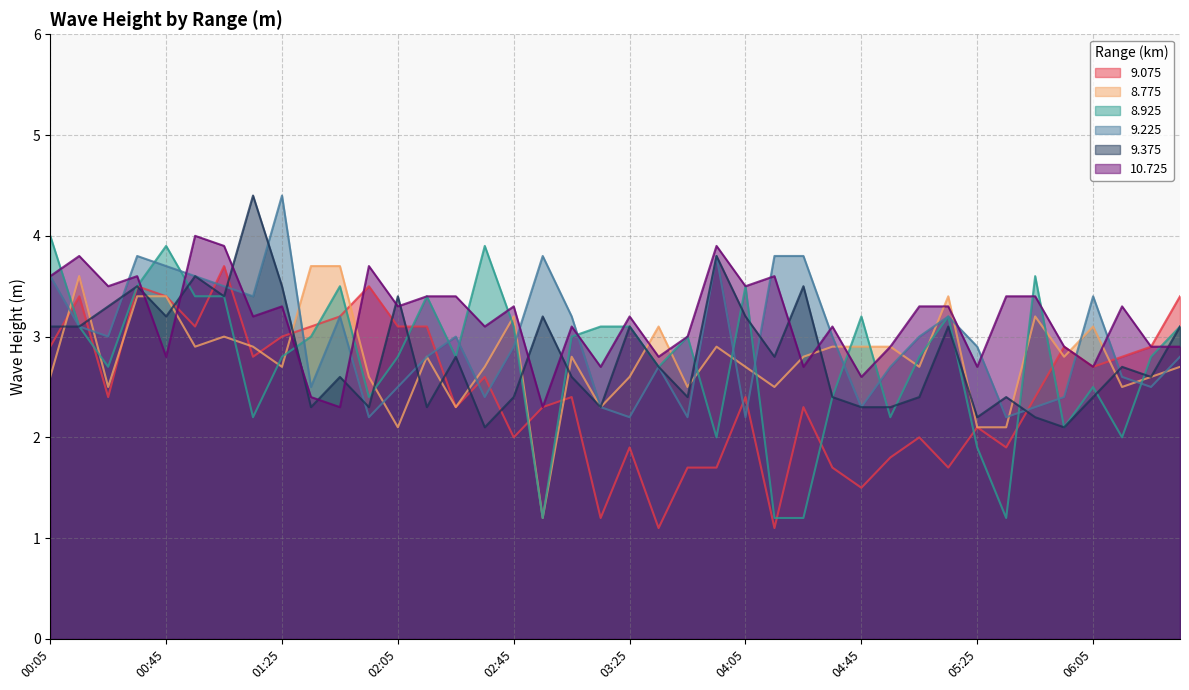

True or false: 9.075 and 10.725 intersect in this chart.

True